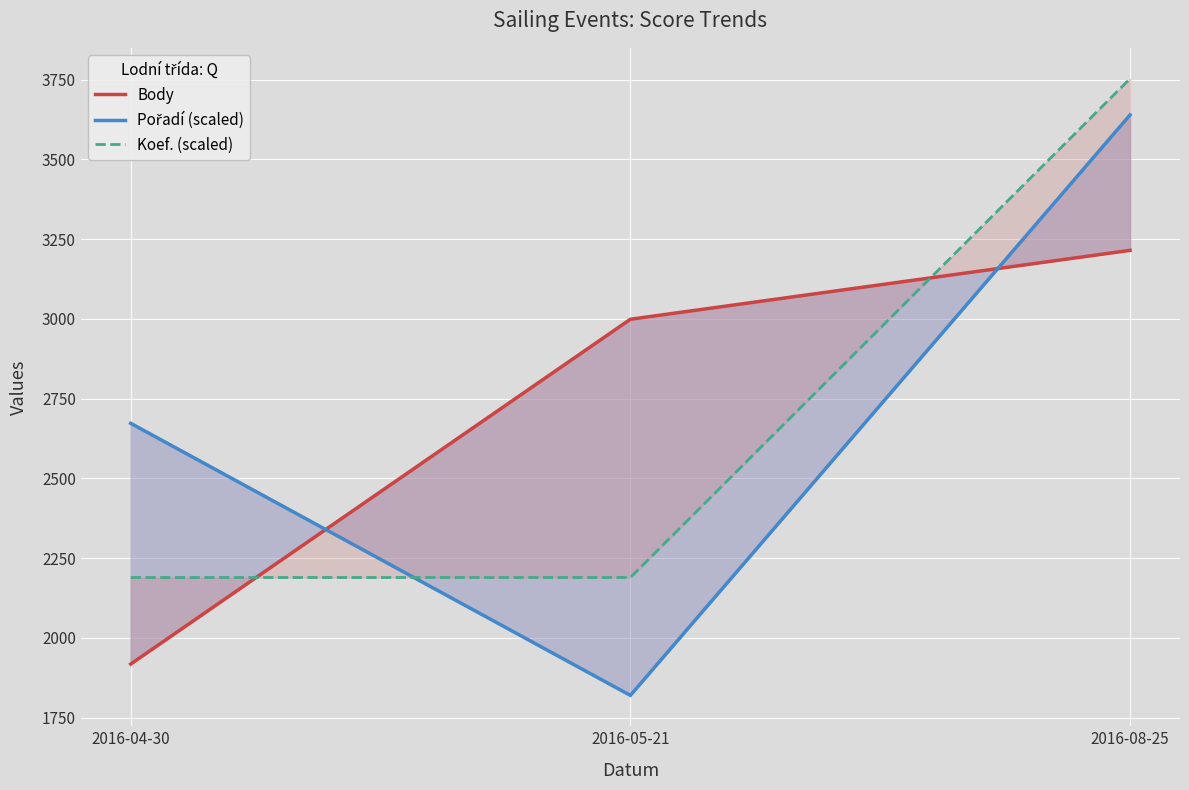

What is the value of the Koef. (scaled) point at the 1st from the left?

2189.4